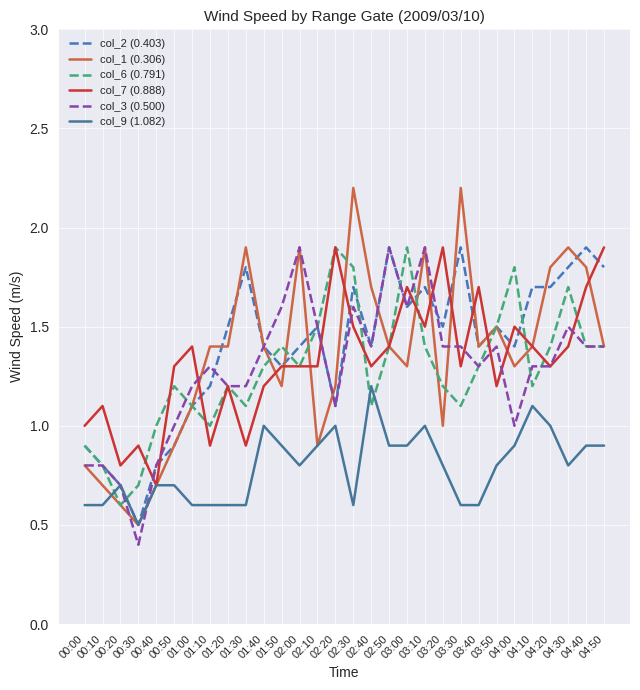

Reading left to right, extract all data points from this chart.

col_2 (0.403): 00:00=0.9	00:10=0.8	00:20=0.7	00:30=0.5	00:40=0.8	00:50=0.9	01:00=1.1	01:10=1.2	01:20=1.5	01:30=1.8	01:40=1.4	01:50=1.3	02:00=1.4	02:10=1.5	02:20=1.1	02:30=1.7	02:40=1.4	02:50=1.9	03:00=1.6	03:10=1.7	03:20=1.5	03:30=1.9	03:40=1.4	03:50=1.5	04:00=1.4	04:10=1.7	04:20=1.7	04:30=1.8	04:40=1.9	04:50=1.8
col_1 (0.306): 00:00=0.8	00:10=0.7	00:20=0.6	00:30=0.5	00:40=0.7	00:50=0.9	01:00=1.1	01:10=1.4	01:20=1.4	01:30=1.9	01:40=1.4	01:50=1.2	02:00=1.9	02:10=0.9	02:20=1.2	02:30=2.2	02:40=1.7	02:50=1.4	03:00=1.3	03:10=1.9	03:20=1.0	03:30=2.2	03:40=1.4	03:50=1.5	04:00=1.3	04:10=1.4	04:20=1.8	04:30=1.9	04:40=1.8	04:50=1.4
col_6 (0.791): 00:00=0.9	00:10=0.8	00:20=0.6	00:30=0.7	00:40=1.0	00:50=1.2	01:00=1.1	01:10=1.0	01:20=1.2	01:30=1.1	01:40=1.3	01:50=1.4	02:00=1.3	02:10=1.5	02:20=1.9	02:30=1.8	02:40=1.1	02:50=1.4	03:00=1.9	03:10=1.4	03:20=1.2	03:30=1.1	03:40=1.3	03:50=1.5	04:00=1.8	04:10=1.2	04:20=1.4	04:30=1.7	04:40=1.4	04:50=1.4
col_7 (0.888): 00:00=1.0	00:10=1.1	00:20=0.8	00:30=0.9	00:40=0.7	00:50=1.3	01:00=1.4	01:10=0.9	01:20=1.2	01:30=0.9	01:40=1.2	01:50=1.3	02:00=1.3	02:10=1.3	02:20=1.9	02:30=1.5	02:40=1.3	02:50=1.4	03:00=1.7	03:10=1.5	03:20=1.9	03:30=1.3	03:40=1.7	03:50=1.2	04:00=1.5	04:10=1.4	04:20=1.3	04:30=1.4	04:40=1.7	04:50=1.9
col_3 (0.500): 00:00=0.8	00:10=0.8	00:20=0.7	00:30=0.4	00:40=0.8	00:50=1.0	01:00=1.2	01:10=1.3	01:20=1.2	01:30=1.2	01:40=1.4	01:50=1.6	02:00=1.9	02:10=1.5	02:20=1.1	02:30=1.6	02:40=1.4	02:50=1.9	03:00=1.6	03:10=1.9	03:20=1.4	03:30=1.4	03:40=1.3	03:50=1.4	04:00=1.0	04:10=1.3	04:20=1.3	04:30=1.5	04:40=1.4	04:50=1.4
col_9 (1.082): 00:00=0.6	00:10=0.6	00:20=0.7	00:30=0.5	00:40=0.7	00:50=0.7	01:00=0.6	01:10=0.6	01:20=0.6	01:30=0.6	01:40=1.0	01:50=0.9	02:00=0.8	02:10=0.9	02:20=1.0	02:30=0.6	02:40=1.2	02:50=0.9	03:00=0.9	03:10=1.0	03:20=0.8	03:30=0.6	03:40=0.6	03:50=0.8	04:00=0.9	04:10=1.1	04:20=1.0	04:30=0.8	04:40=0.9	04:50=0.9